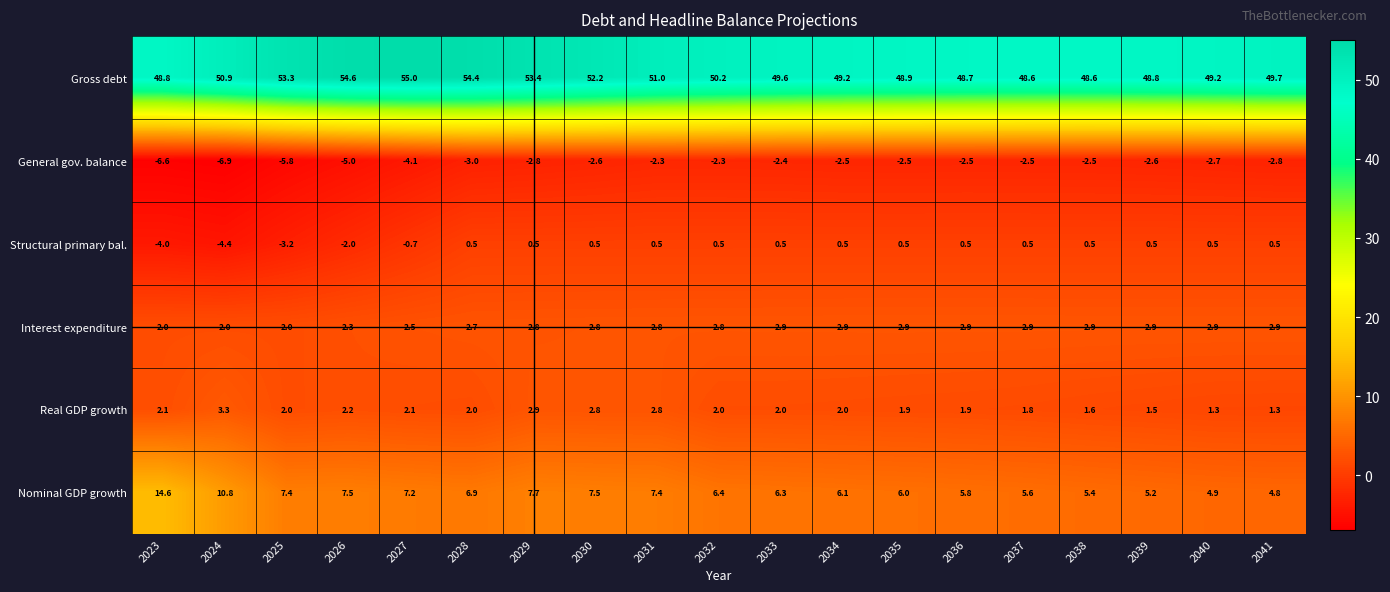

What is the spread (max minus min) of values at 2030?

54.8